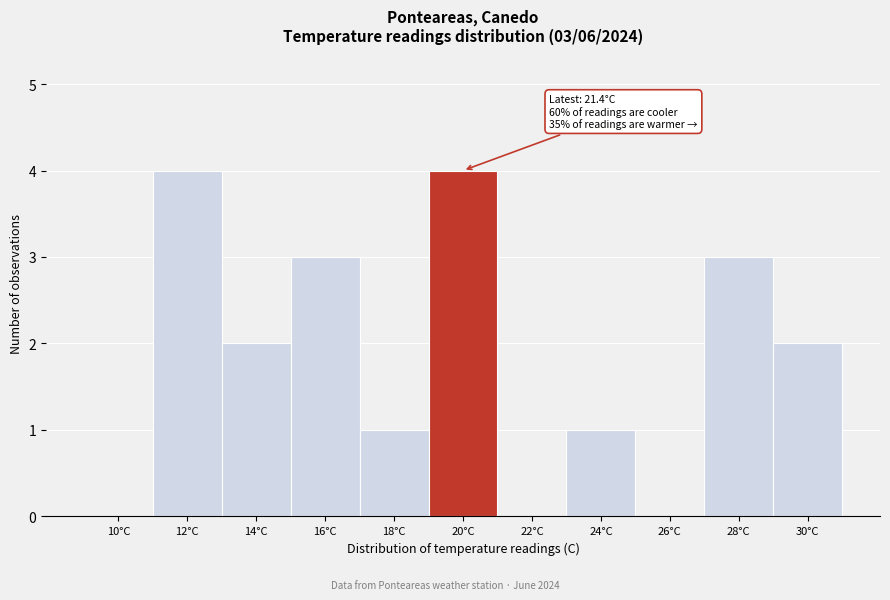

Reading right to left, list all the values displayed in this chart.

30°C=2	28°C=3	26°C=0	24°C=1	22°C=0	20°C=4	18°C=1	16°C=3	14°C=2	12°C=4	10°C=0